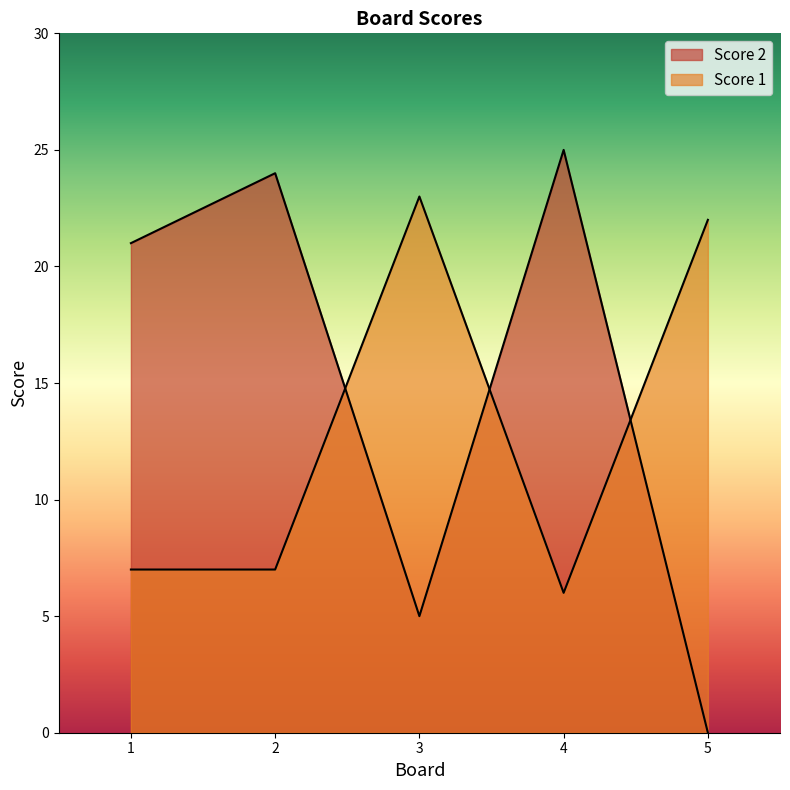

The Score 1 series shows 6 at 4. True or false?

True